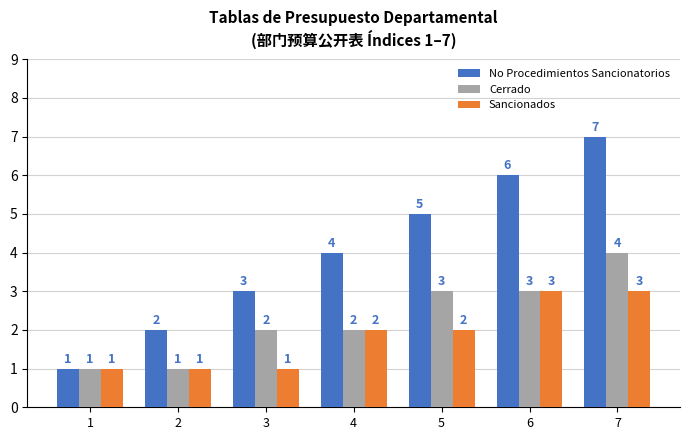

At 7, list the series in order from smallest to largest.

Sancionados, Cerrado, No Procedimientos Sancionatorios